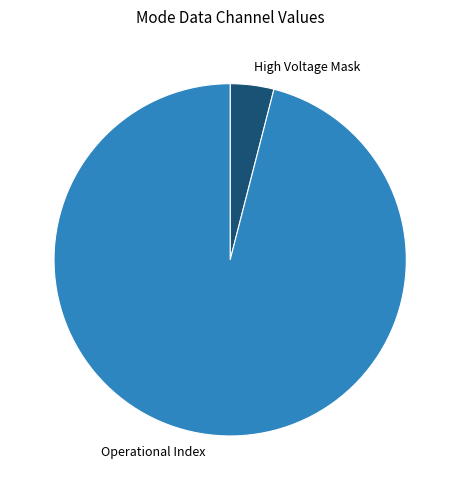

What is the smallest slice in the pie chart?

High Voltage Mask